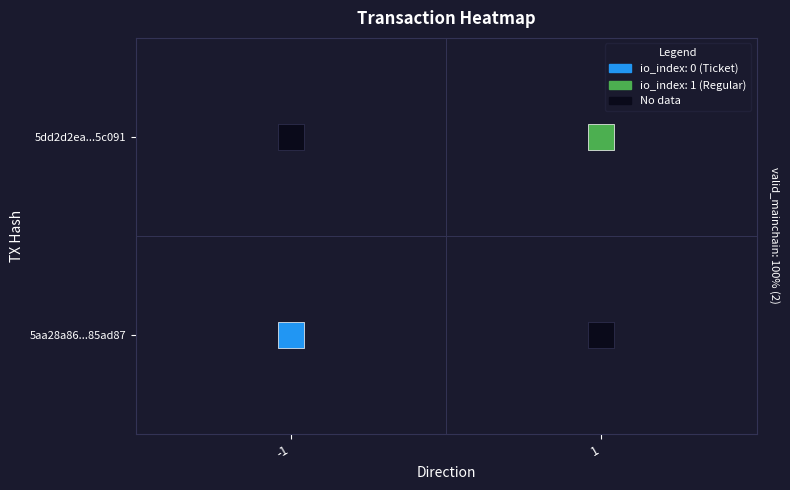

List the series in order of their peak value, lowest first.

5aa28a868794505198cbbe556a041c73485ad87, 5dd2d2ea1693d5bc3750f6a20637c07c995c091